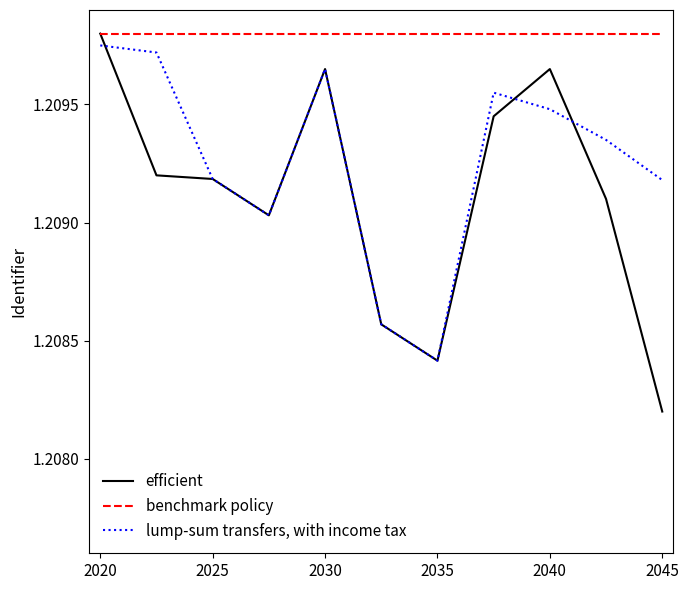

True or false: lump-sum transfers, with income tax and efficient intersect in this chart.

True